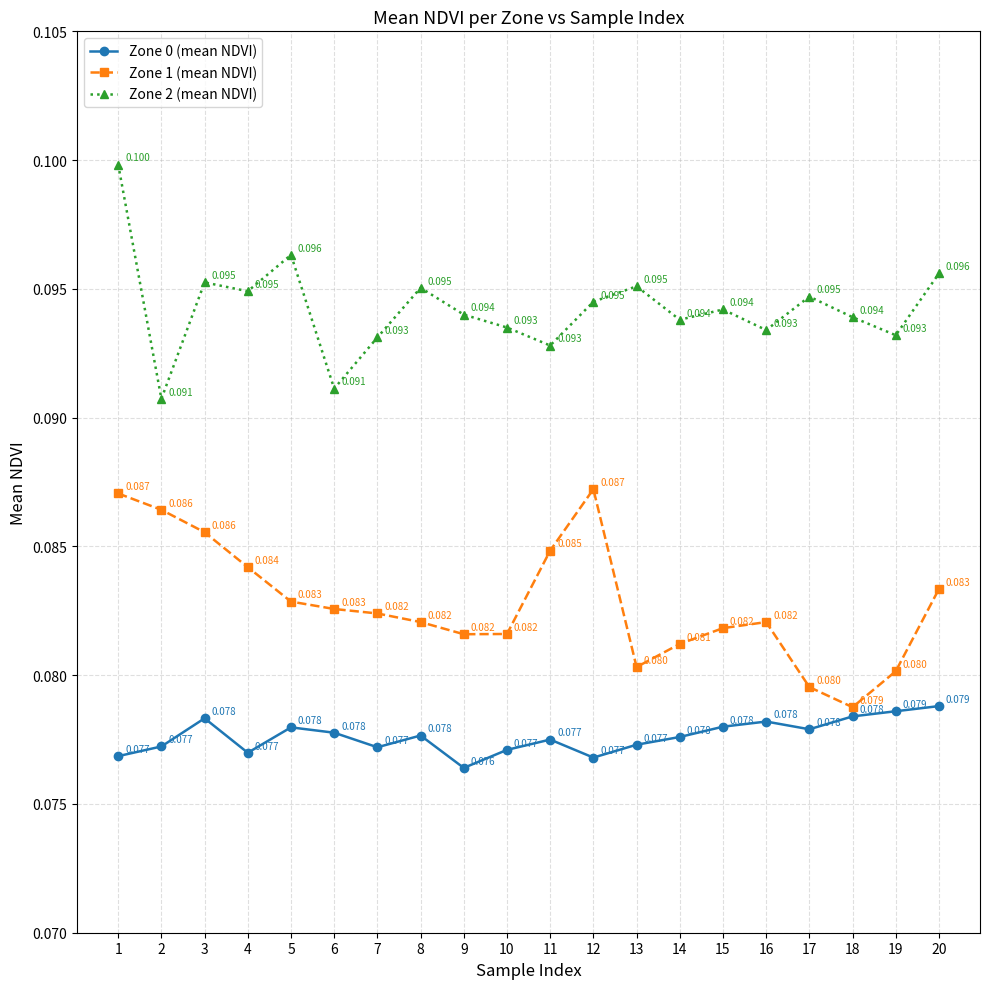

How many lines are shown in the chart?

3